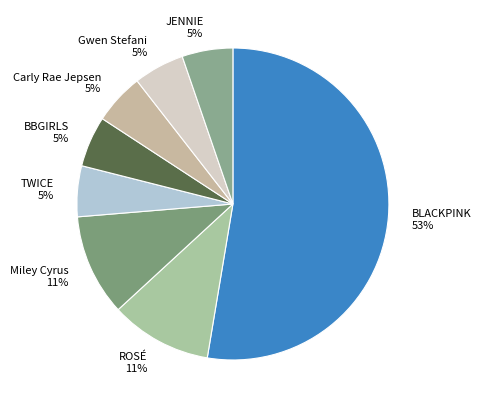

To the nearest percent, what is the combined percentage of BLACKPINK and BBGIRLS?

58%